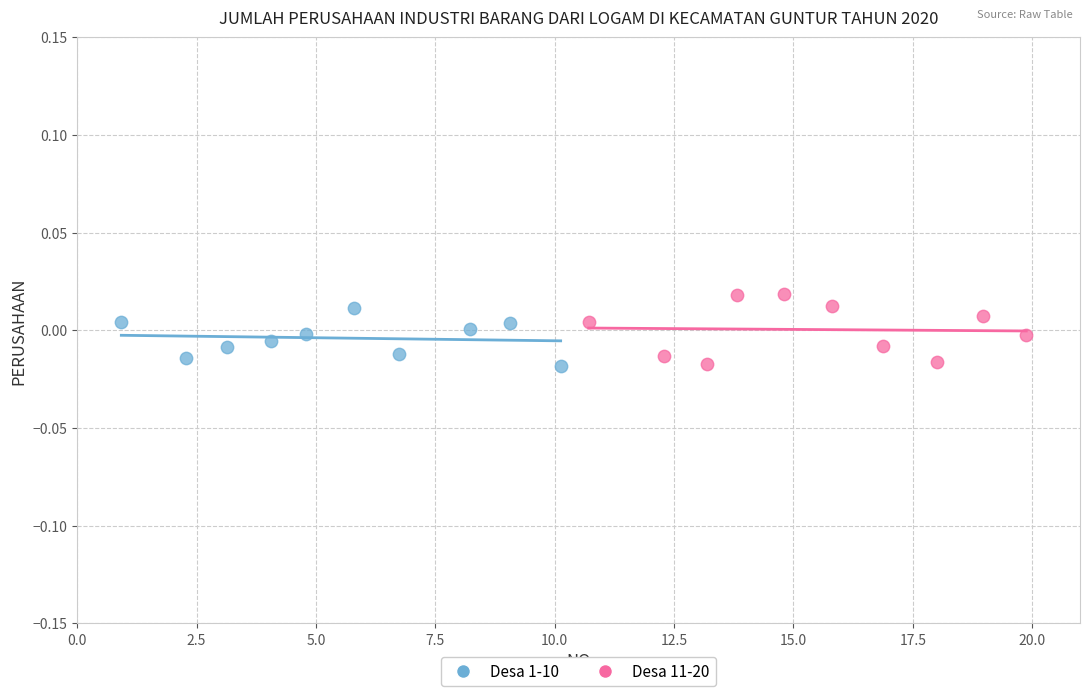

Which series has the largest Y range (max minus min)?

Desa 11-20